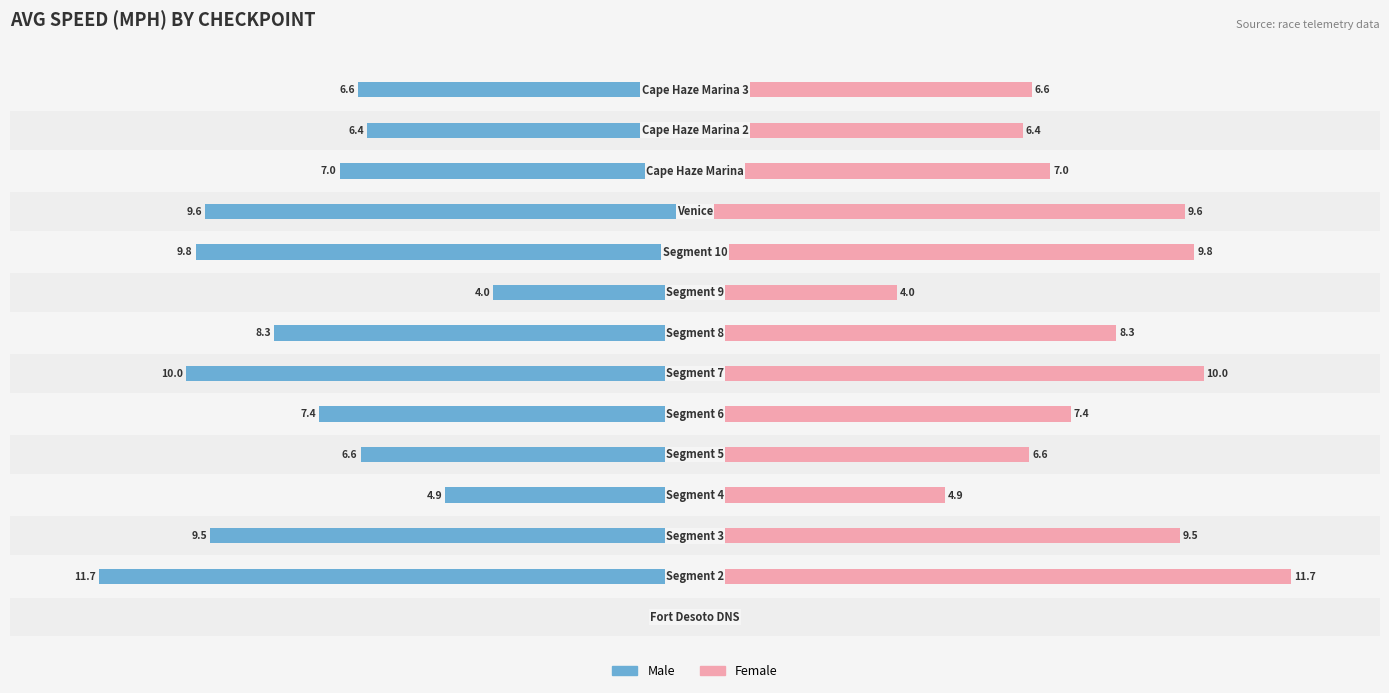

Rank the series by their maximum value, from highest to lowest.

Female, Male